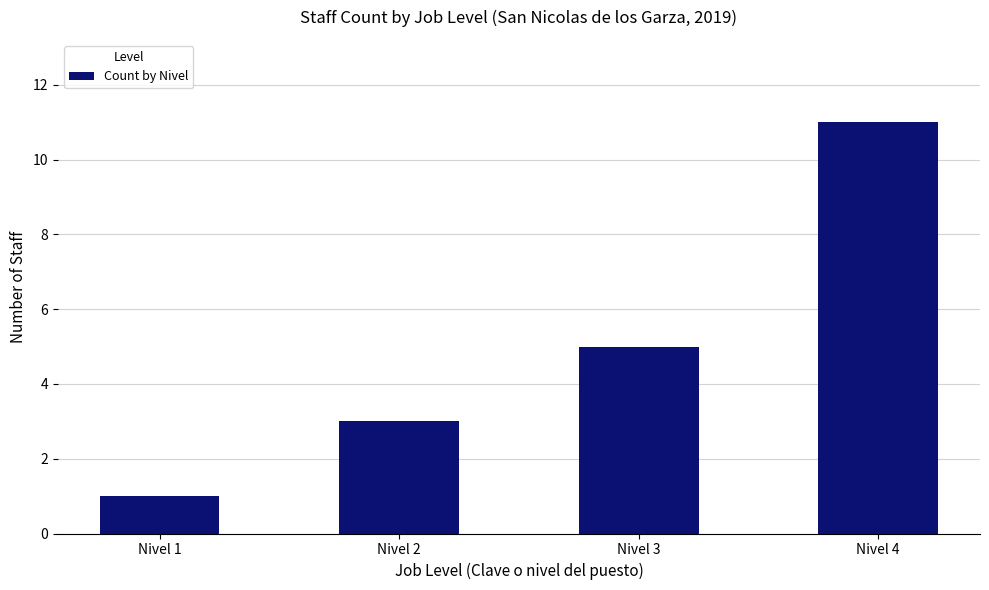

What is the average value?

5